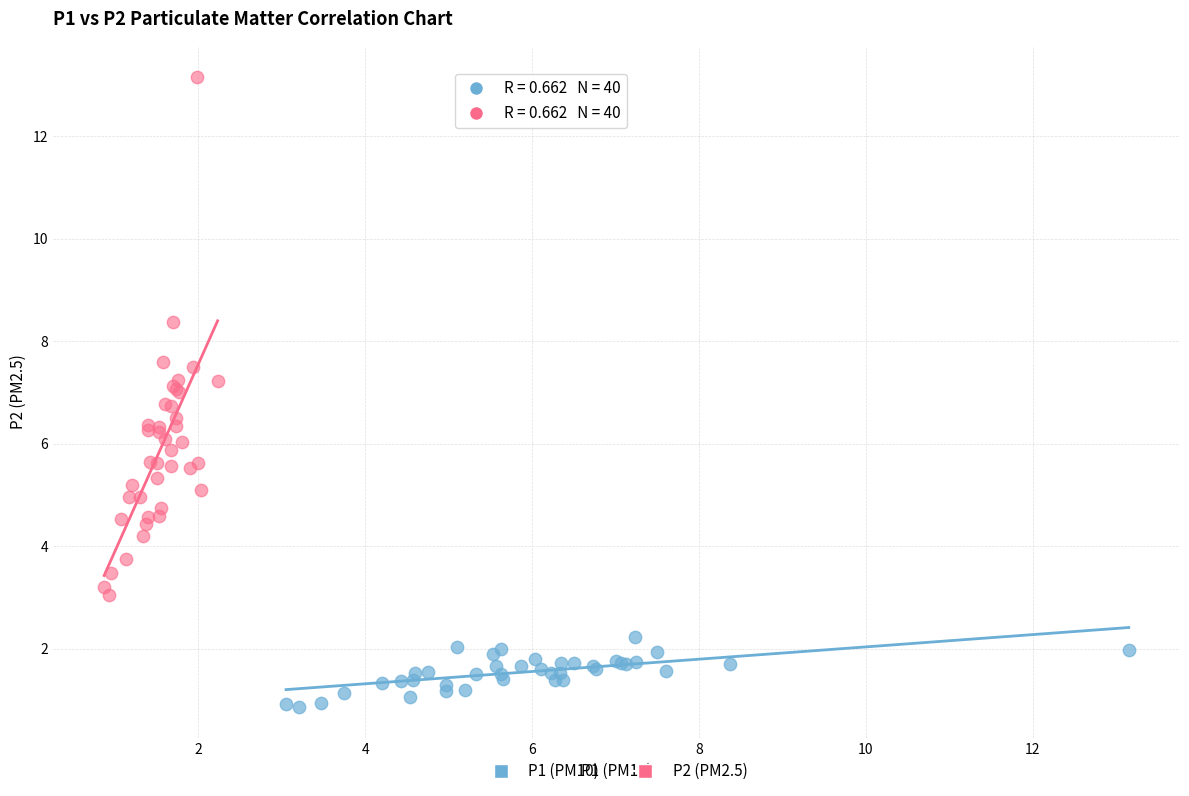

Which series has the widest spread of Y values?

P2 (PM2.5)